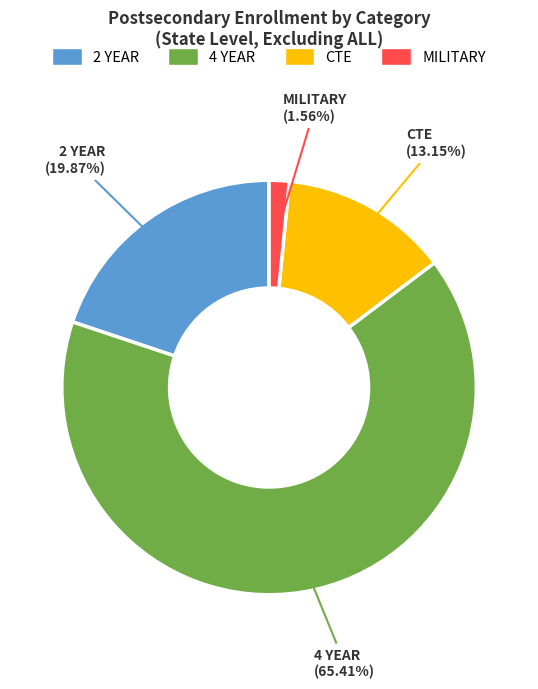

Which category accounts for the majority?

4 YEAR